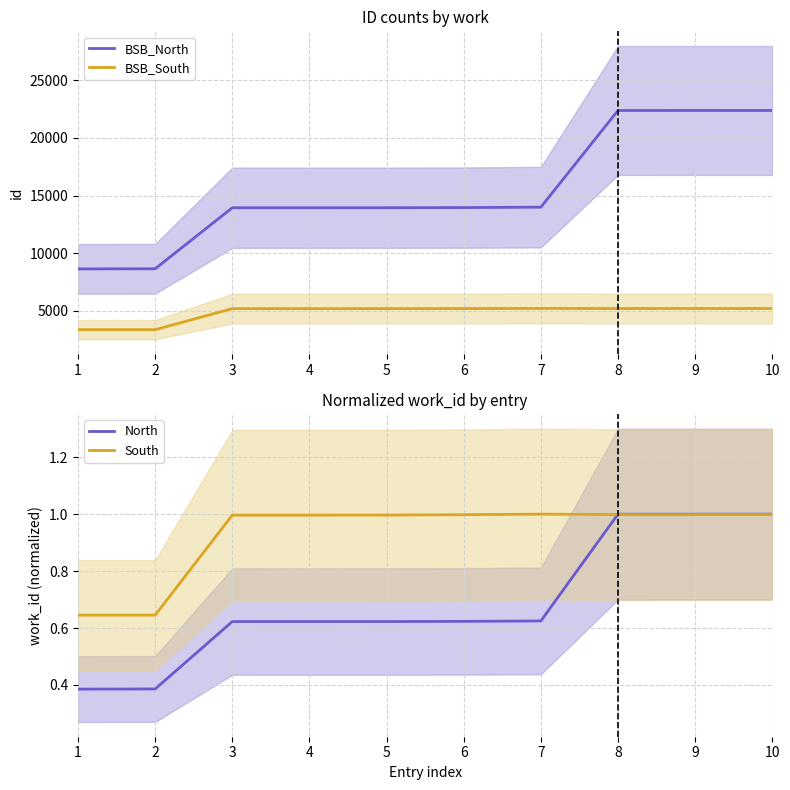

How many lines are shown in the chart?

4